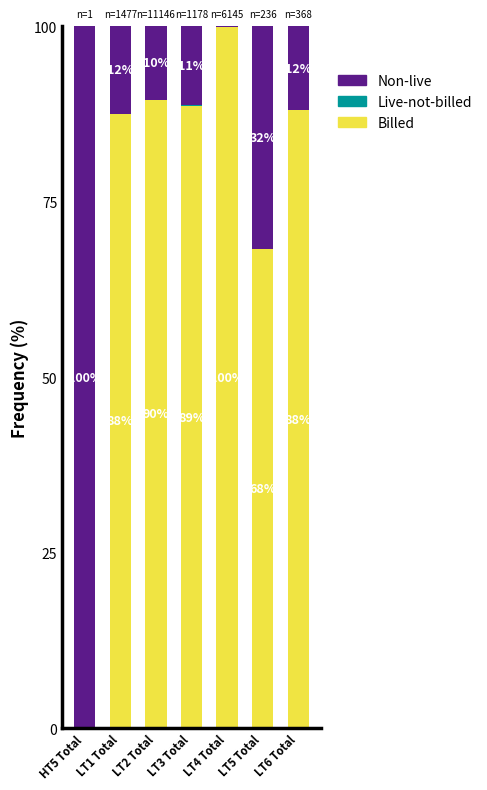

What is the total value across all series at HT5 Total?

100.0